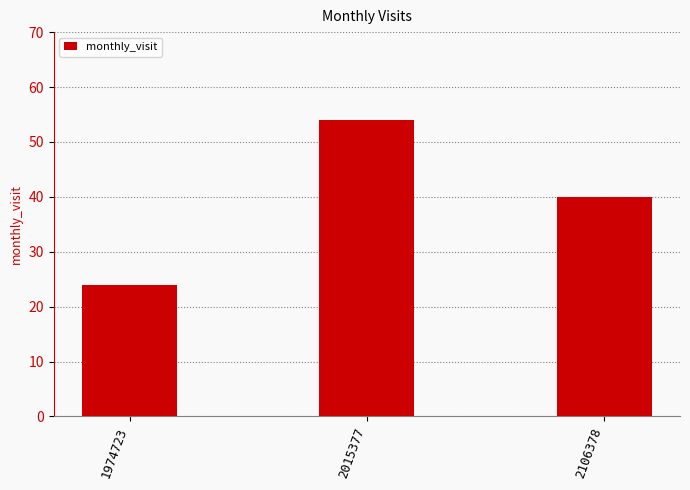

What is the difference between the values at 1974723 and 2106378?

16